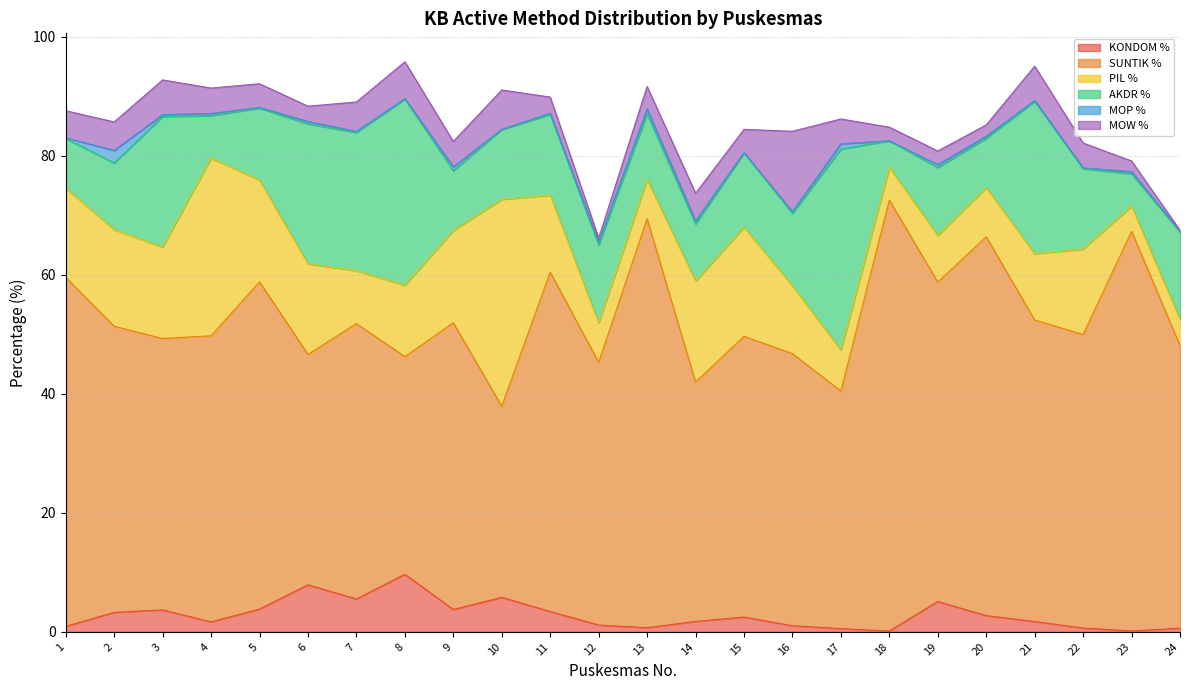

The value of PIL % at 24 is 4.4. True or false?

True